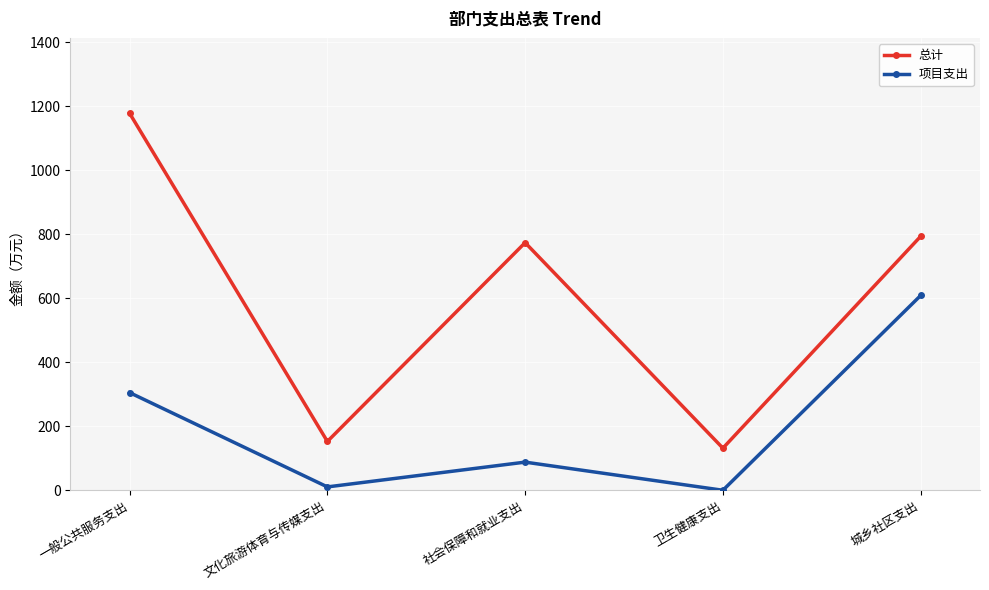

What is the sum of all 总计 values?

3028.1